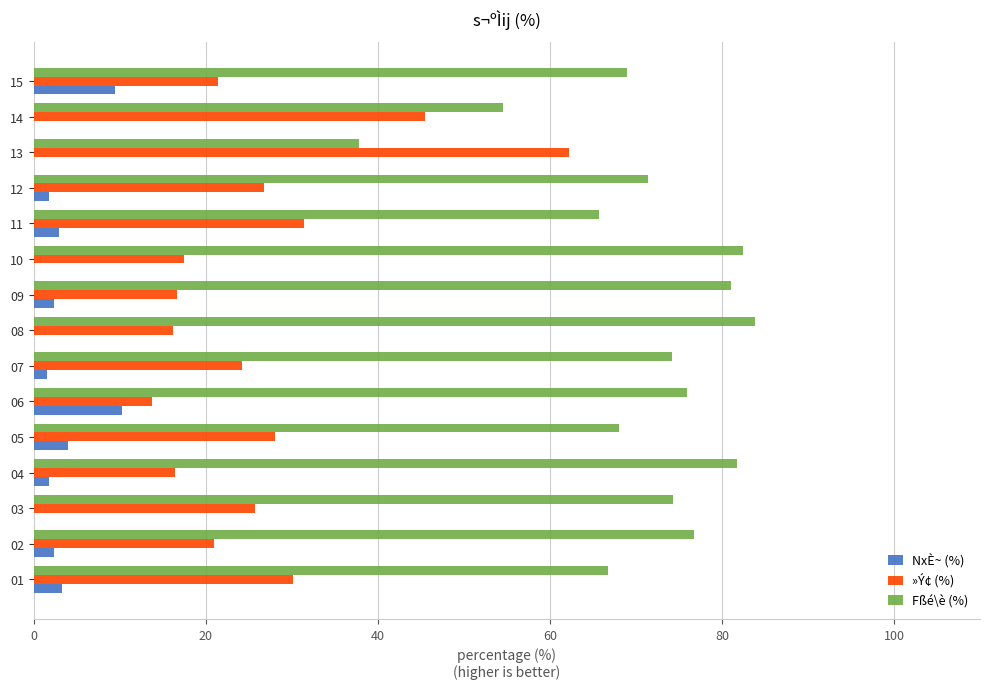

How many values in the »Ý¢ (%) series exceed 24?

8